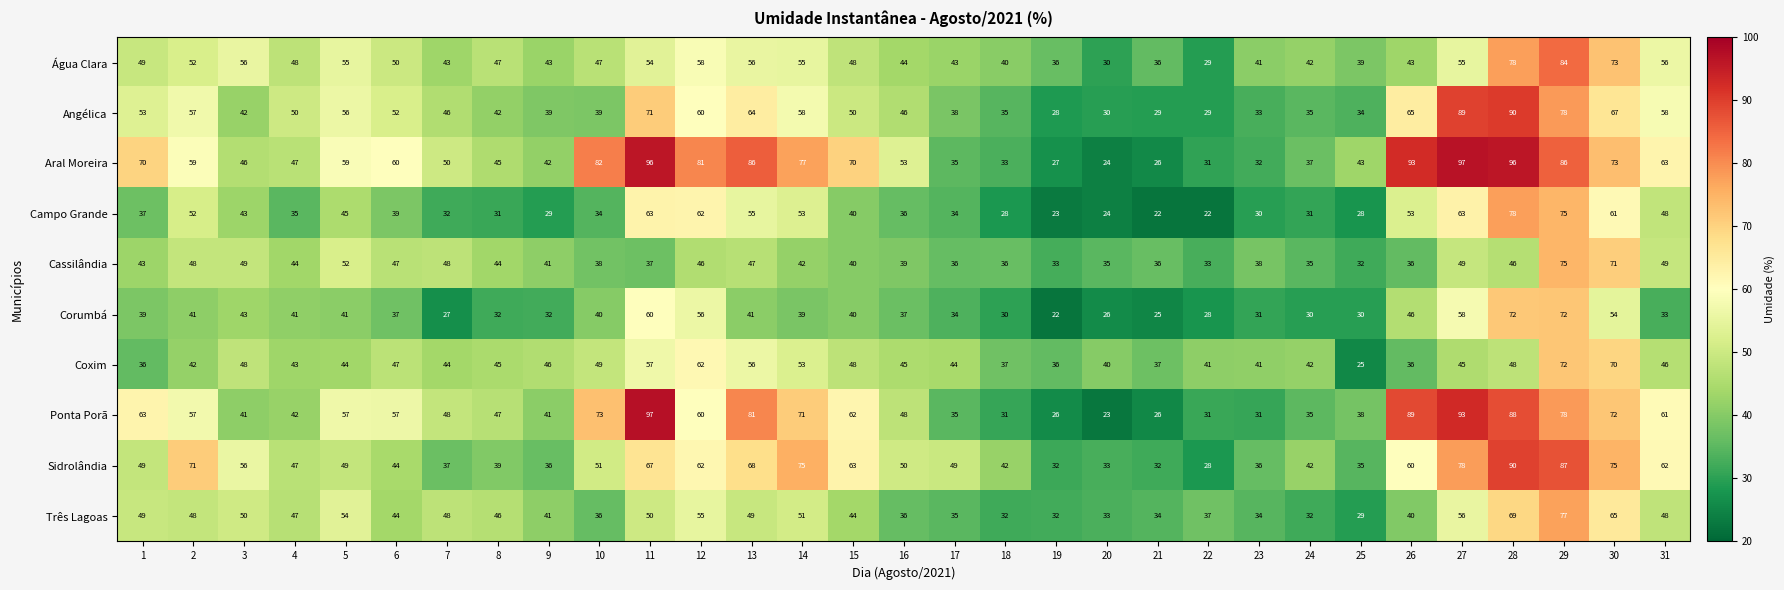

What is the greatest value displayed?

97